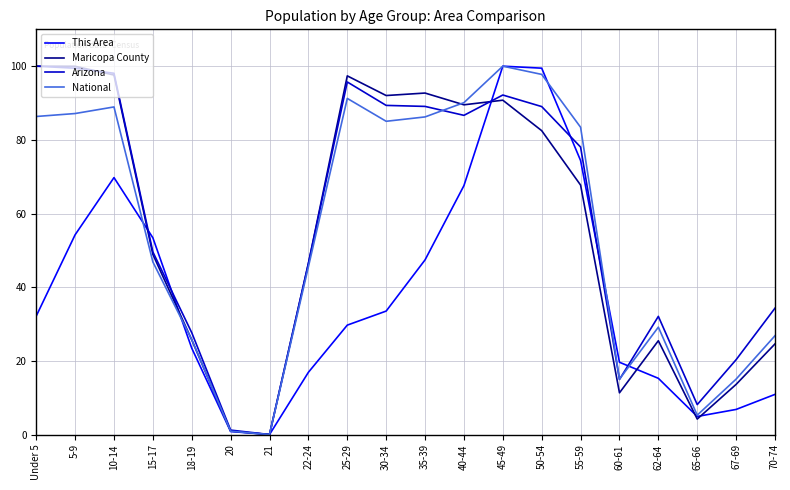

At which category is the sum across all series the highest?

45-49